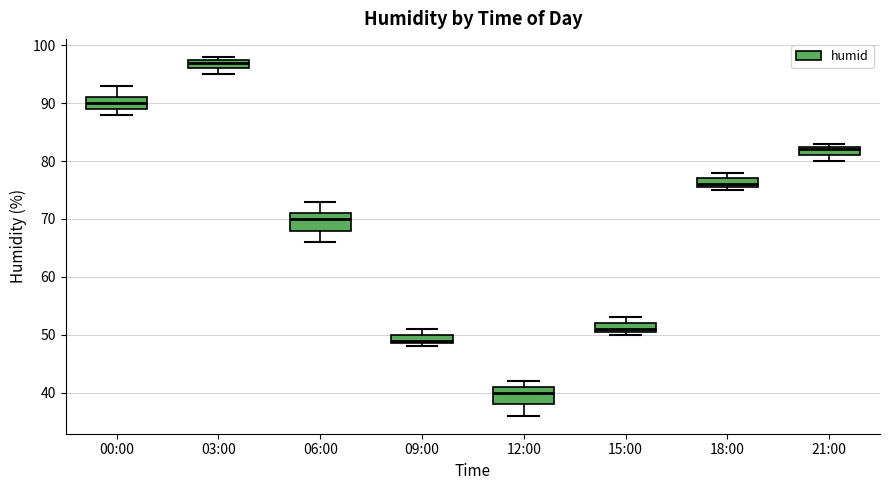

Which box's median line is the highest?

03:00